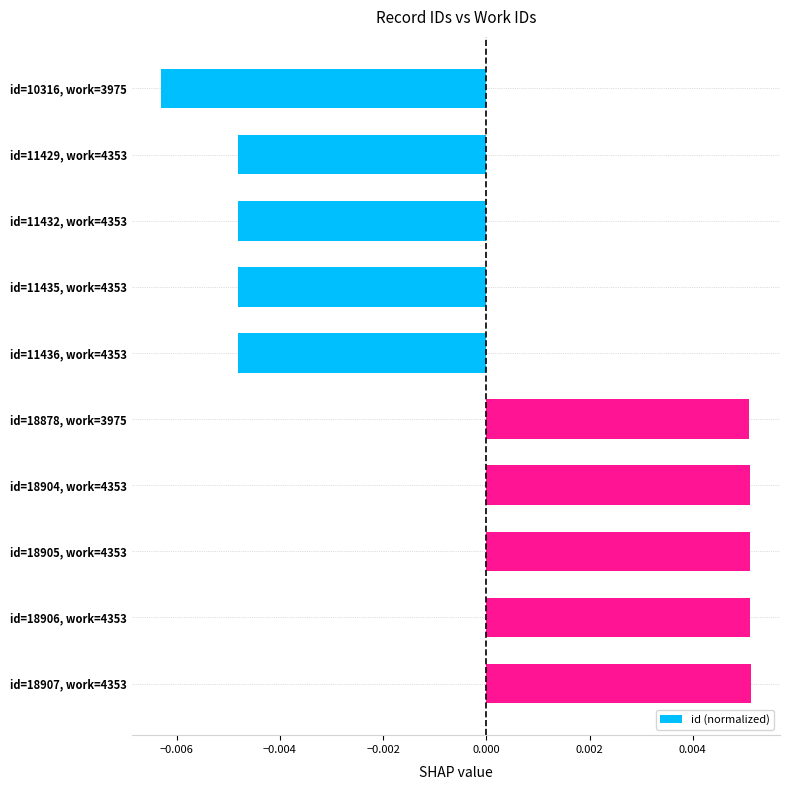

Between id=11436, work=4353 and id=18904, work=4353, which is larger?

id=18904, work=4353